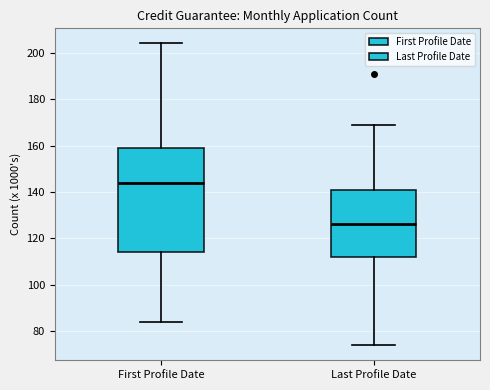

Comparing the boxes themselves (not the whiskers), which one is the tallest?

First Profile Date